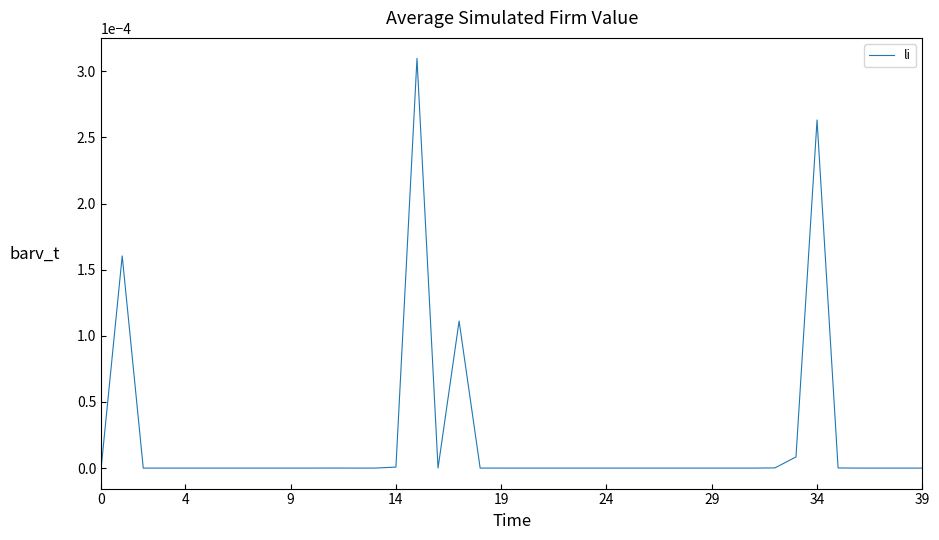

Is this an area chart (filled region under the line)?

No